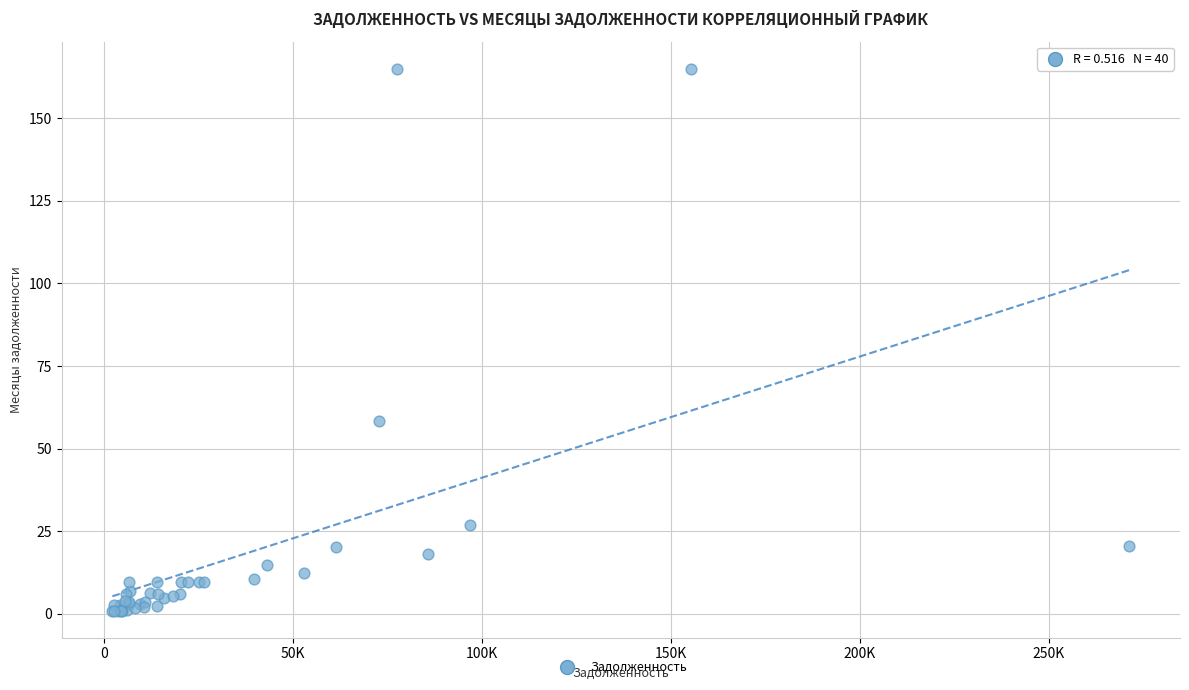

What Y value in the scatter plot is closest to 82?

58.4